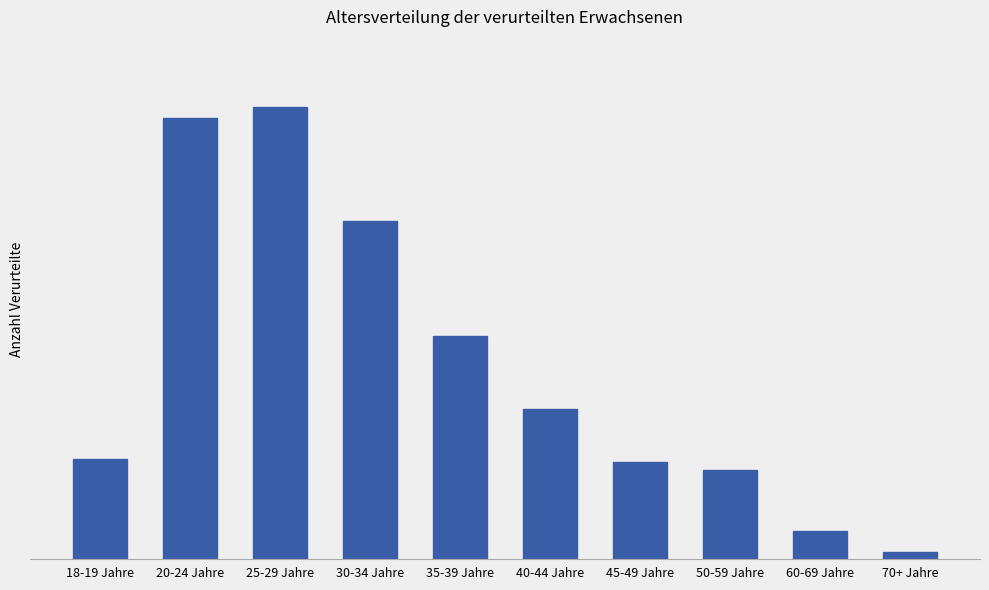

How many bars are there in total?

10